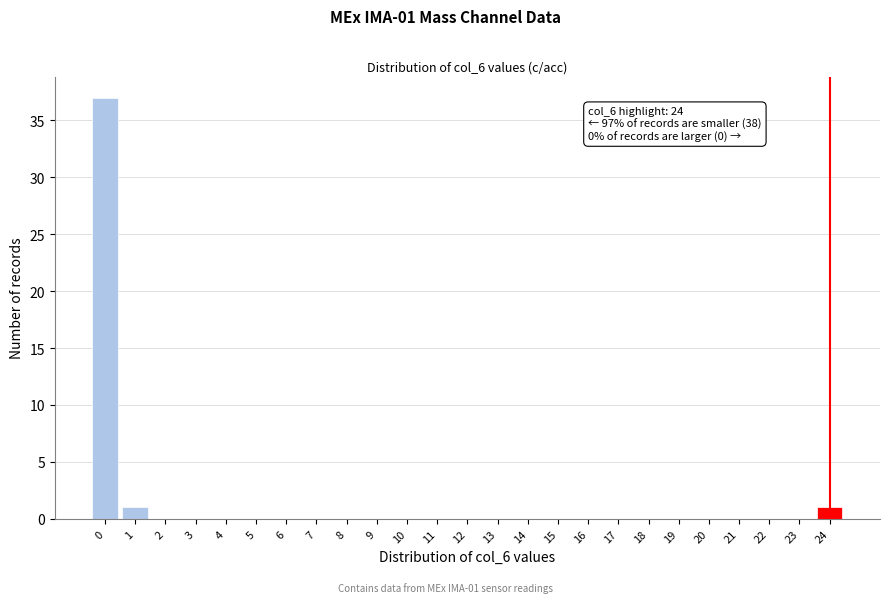

Over which range of the x-axis is the bar tallest?

-0.5 to 0.5